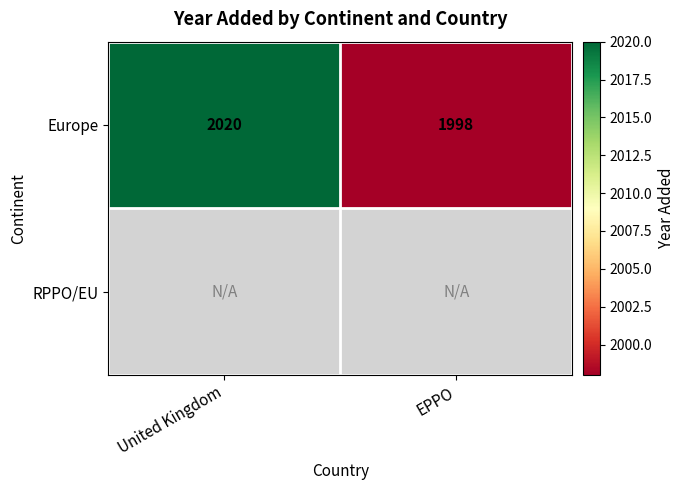

What is the difference between the Europe values at United Kingdom and EPPO?

22